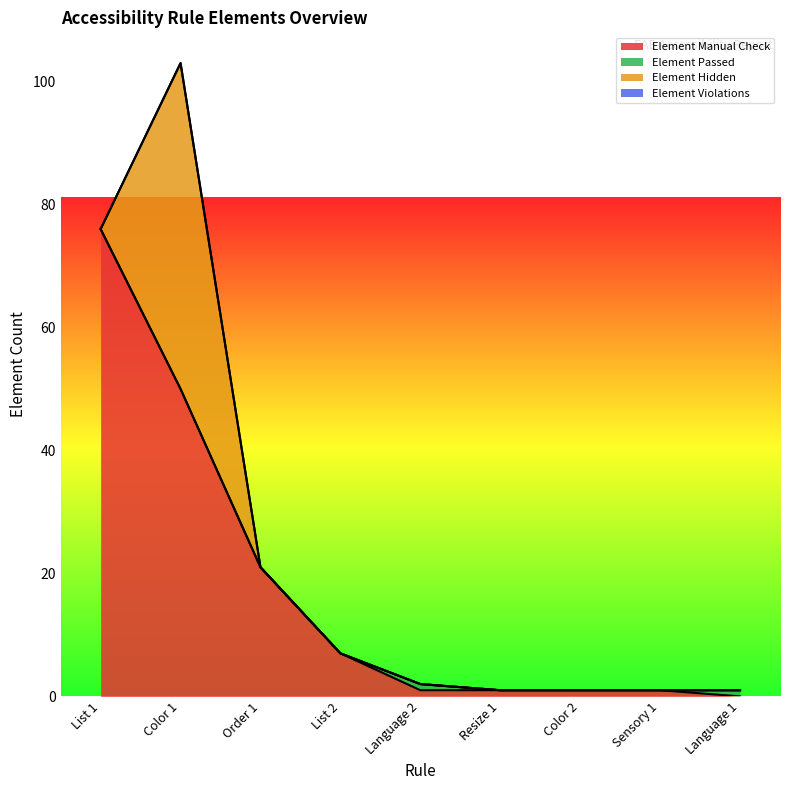

True or false: Element Manual Check and Element Violations intersect in this chart.

False